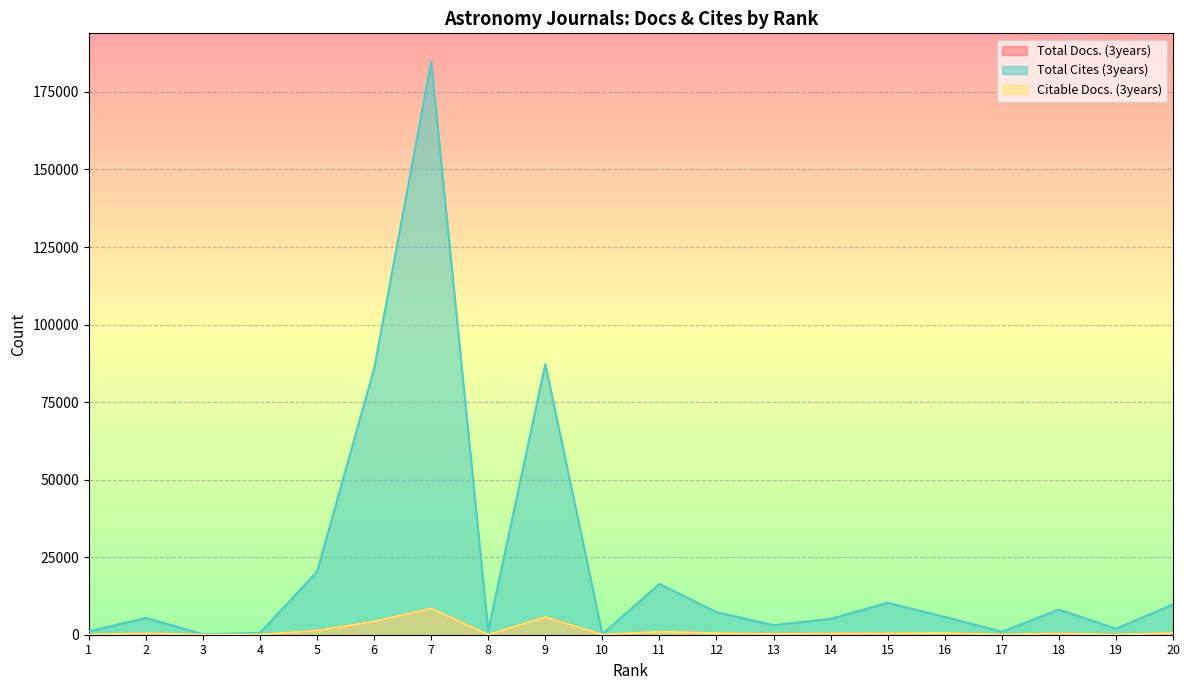

Read the Citable Docs. (3years) value at 4.

64